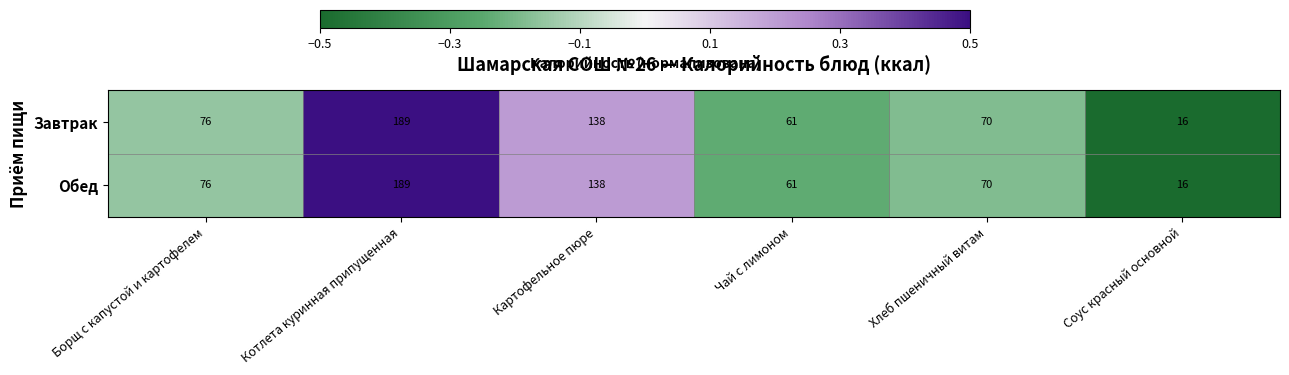

What is the greatest value displayed?

189